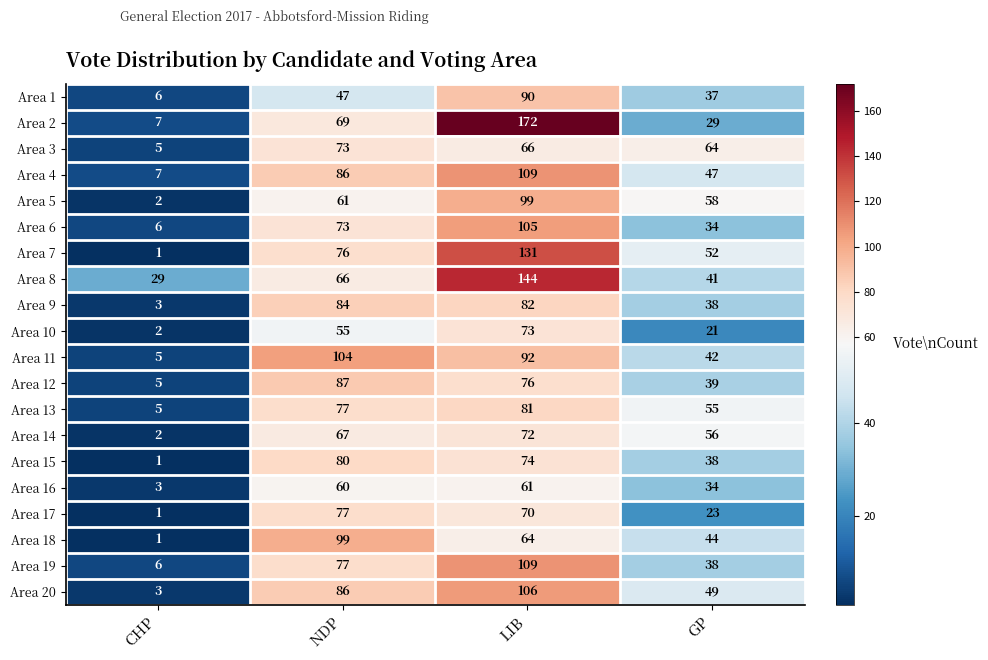

How many distinct data groups are displayed?

20